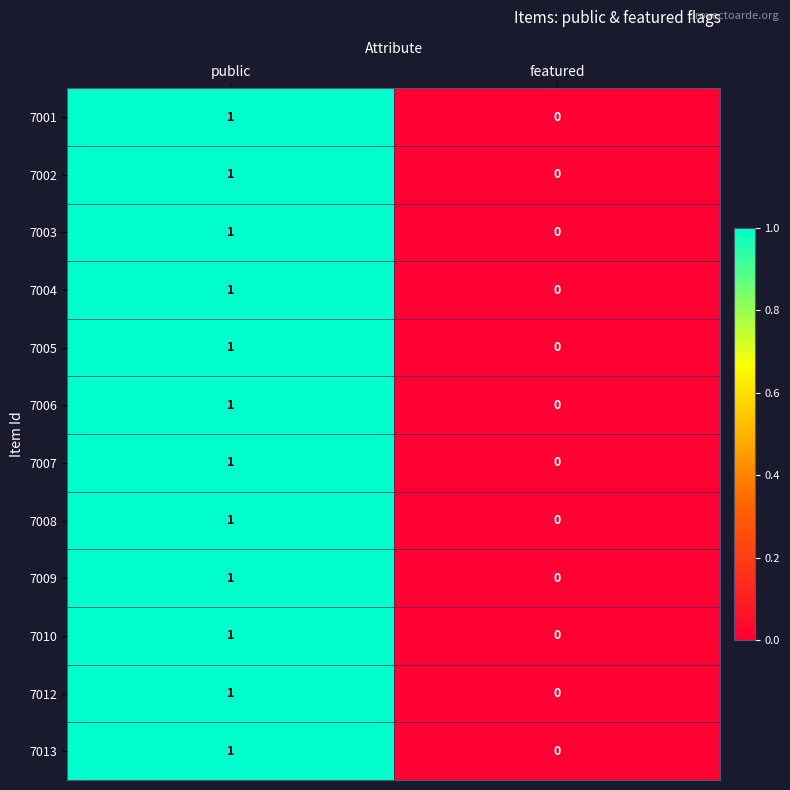

Reading left to right, extract all data points from this chart.

7001: public=1	featured=0
7002: public=1	featured=0
7003: public=1	featured=0
7004: public=1	featured=0
7005: public=1	featured=0
7006: public=1	featured=0
7007: public=1	featured=0
7008: public=1	featured=0
7009: public=1	featured=0
7010: public=1	featured=0
7012: public=1	featured=0
7013: public=1	featured=0